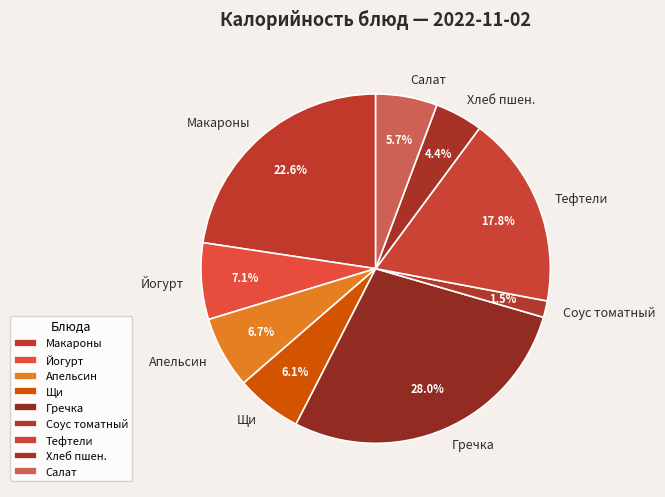

What is the largest slice in the pie chart?

Гречка